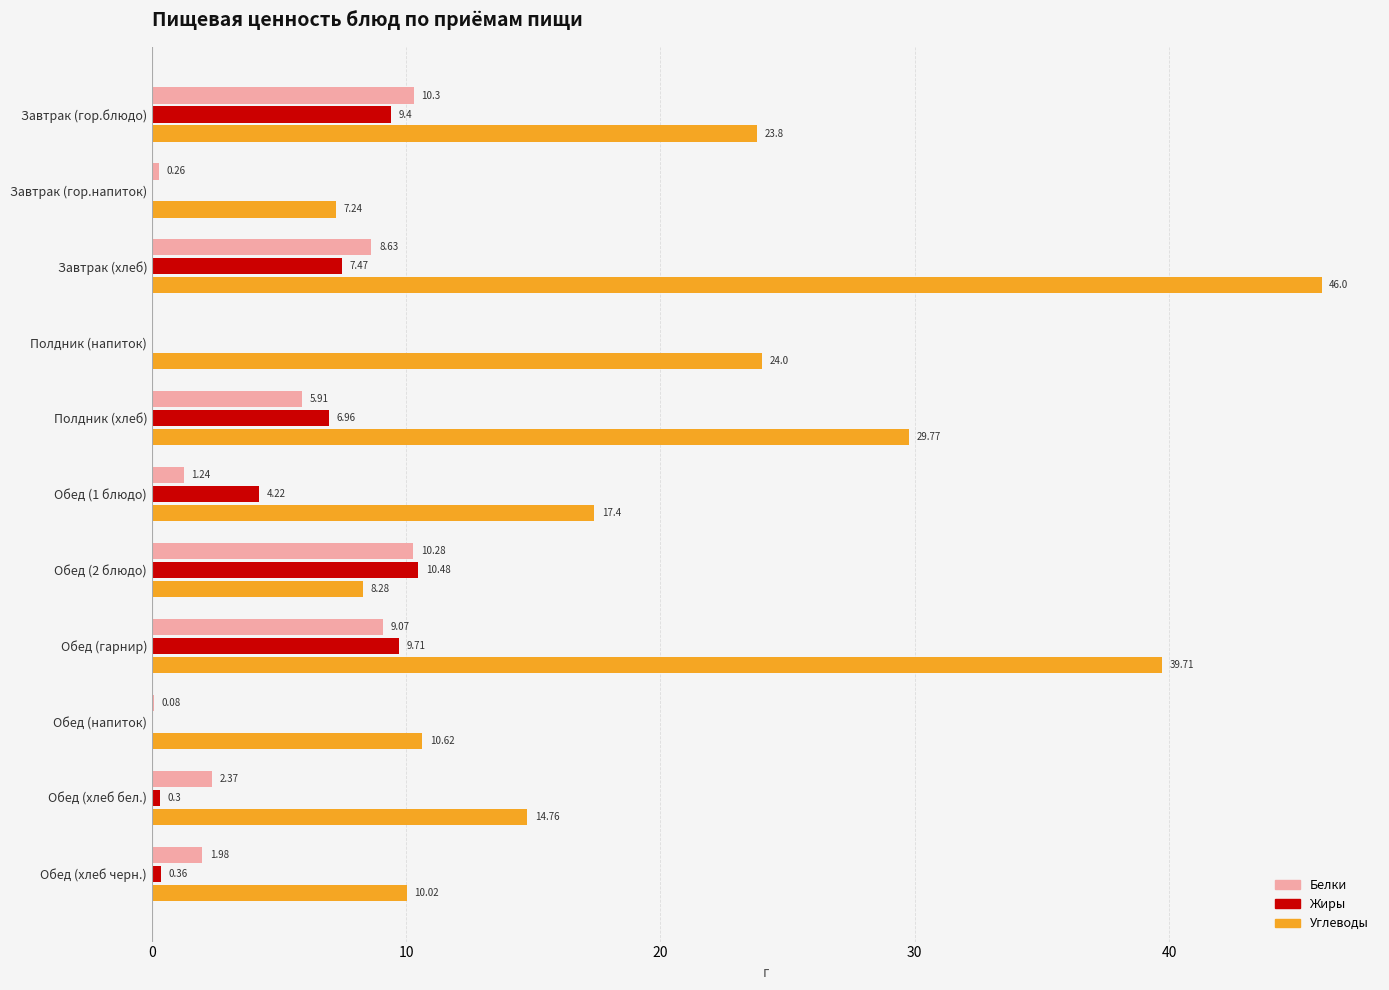

At which label is Белки closest to 5?

Полдник (хлеб)